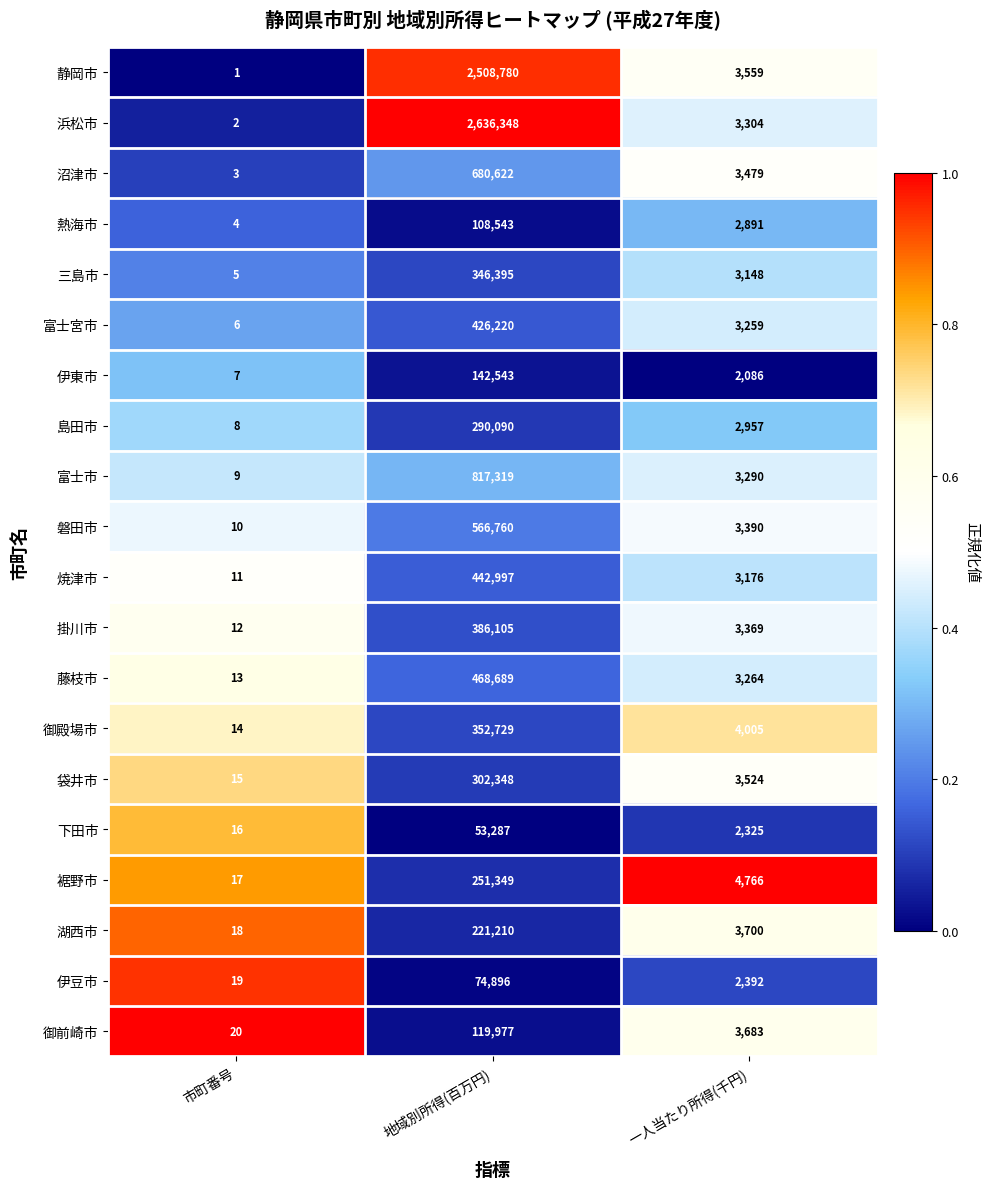

Which series has the largest range (max minus min)?

浜松市